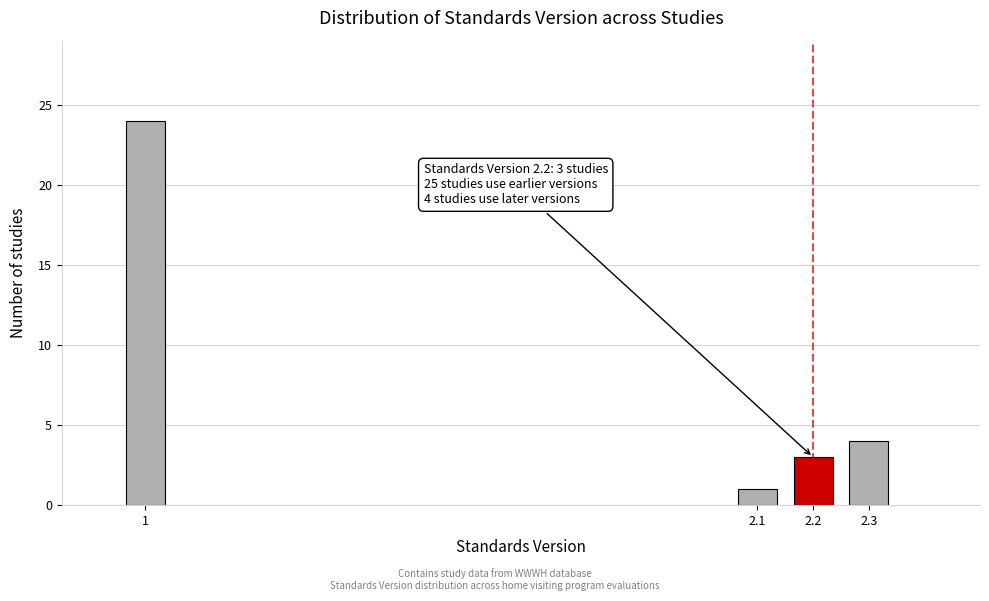

Reading left to right, what are all the values shown in this chart?

1=24	2.1=1	2.2=3	2.3=4